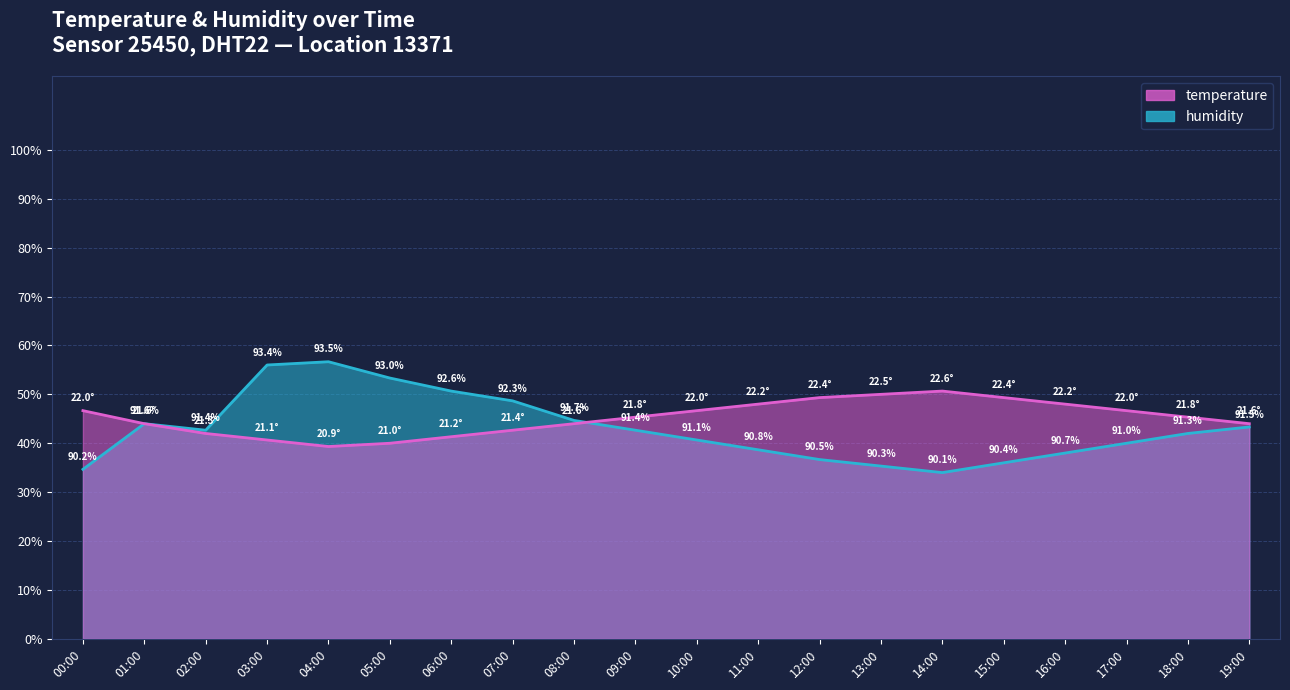

How many lines are shown in the chart?

2